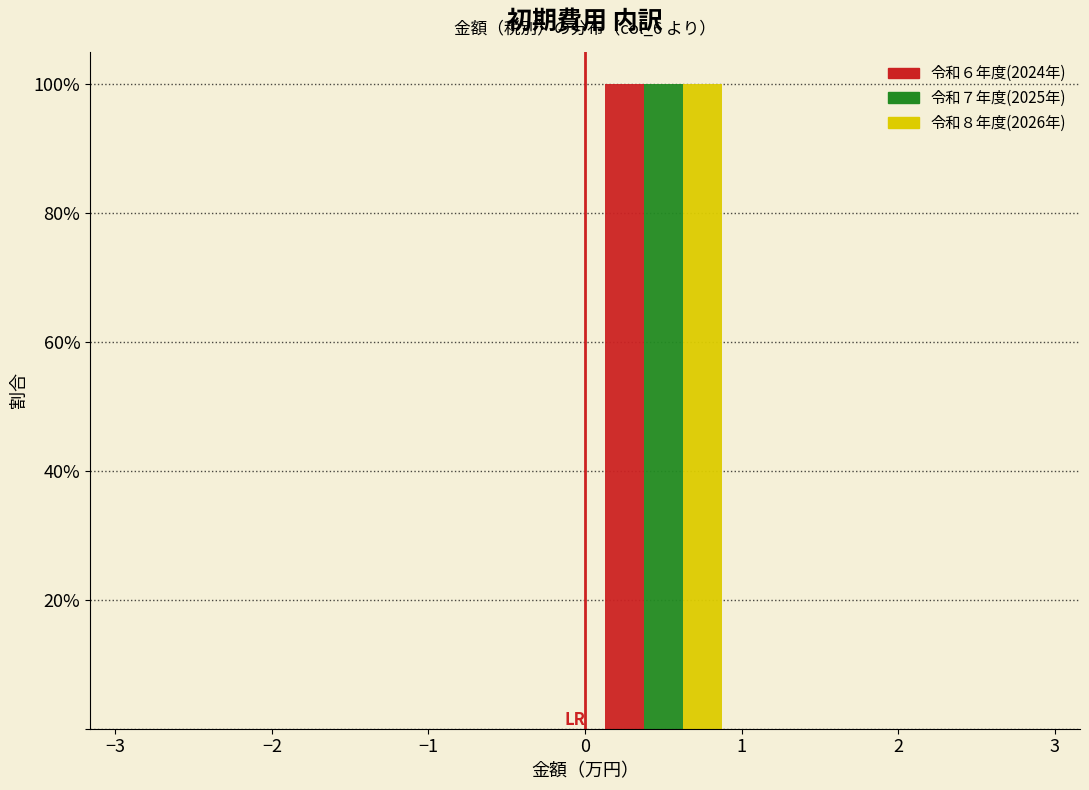

In the 令和７年度(2025年) series, which range on the x-axis has the tallest bar?

0 to 1